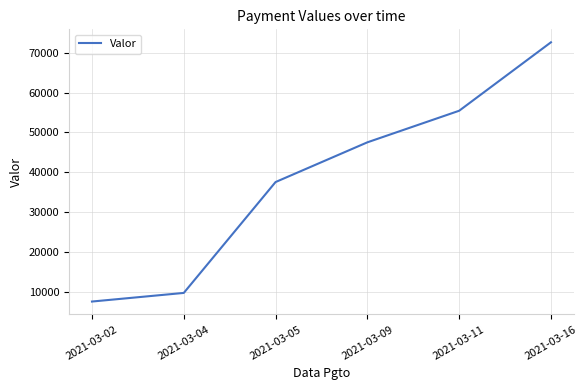

Where is the data nearest to the value 40100?

2021-03-05